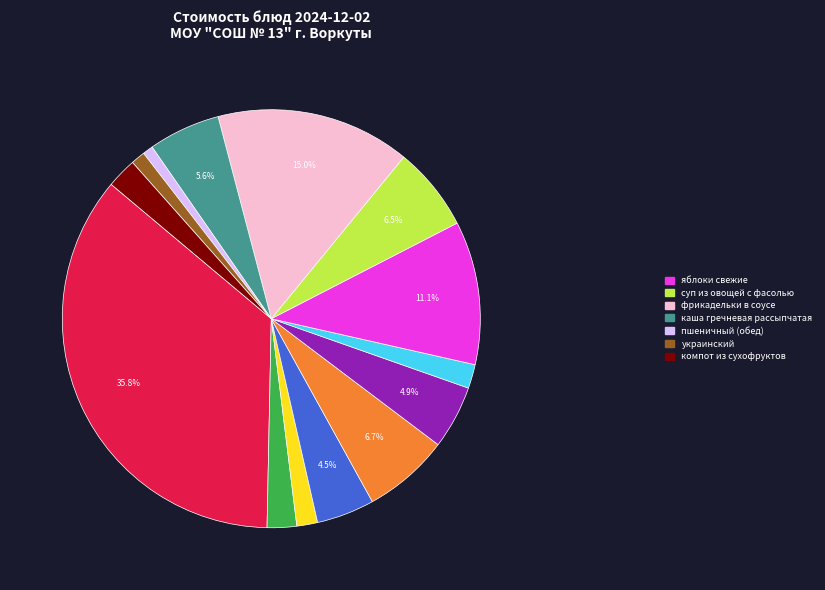

Is there a majority slice in this chart?

No